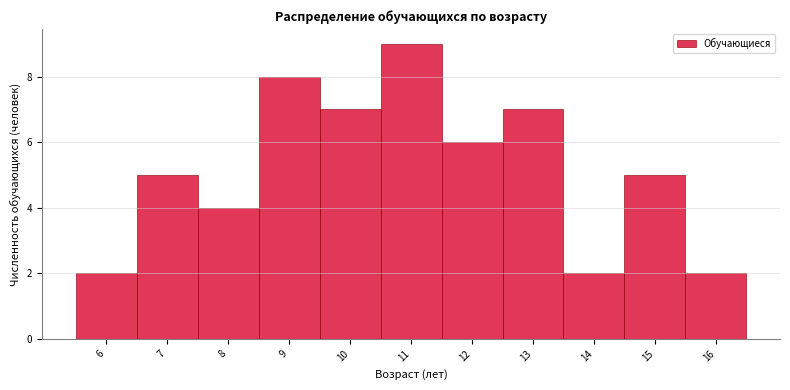

How tall is the bar that spans 8.5 to 9.5 on the x-axis? The values are not printed on the chart, so give them approximately, as read against the axis.

8